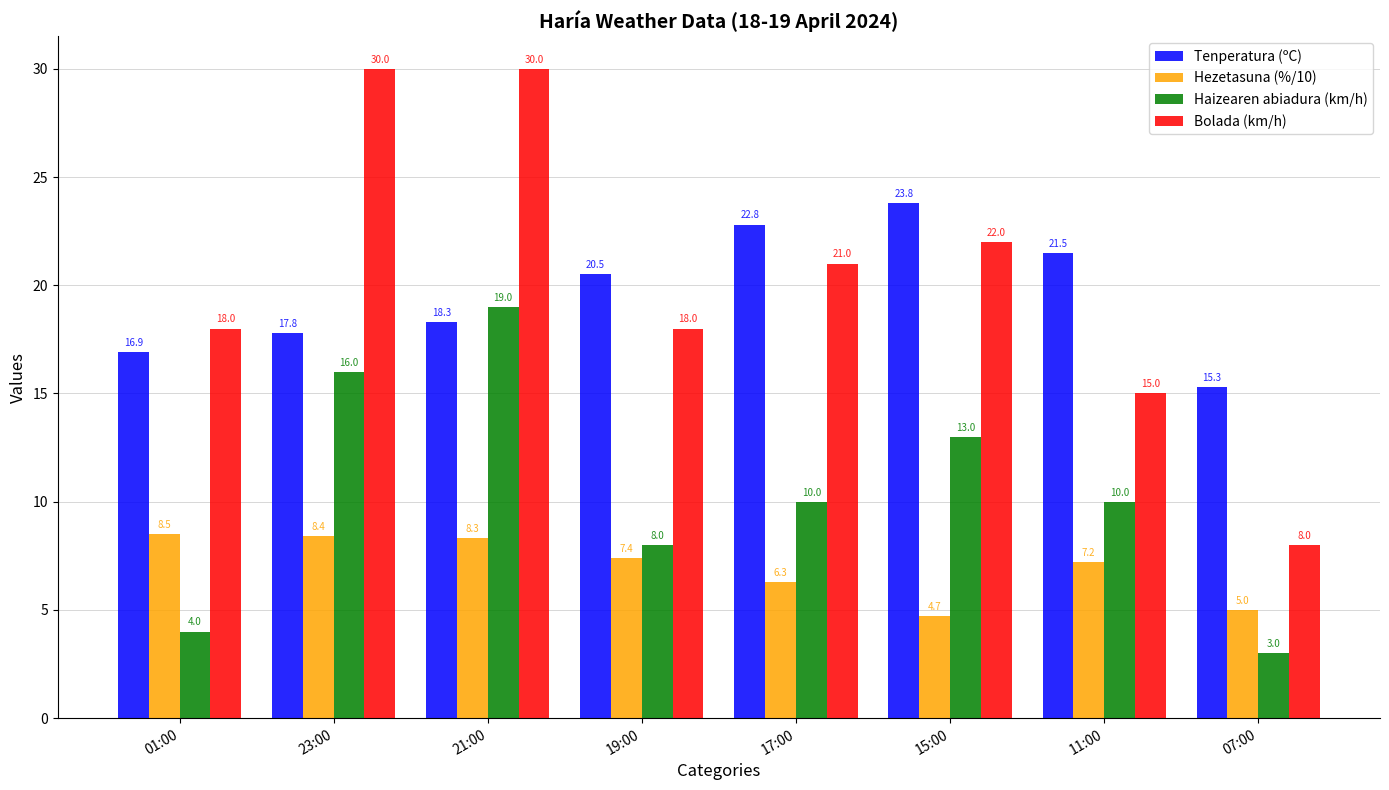

What are all the series names shown in the legend?

Tenperatura (ºC), Hezetasuna (%/10), Haizearen abiadura (km/h), Bolada (km/h)